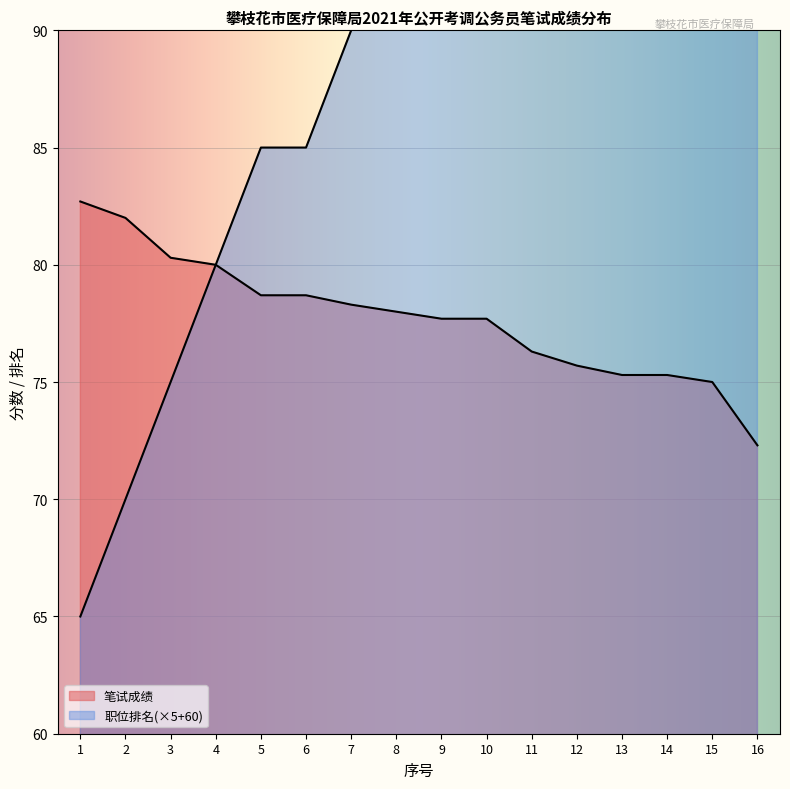

How many series are shown in this chart?

2